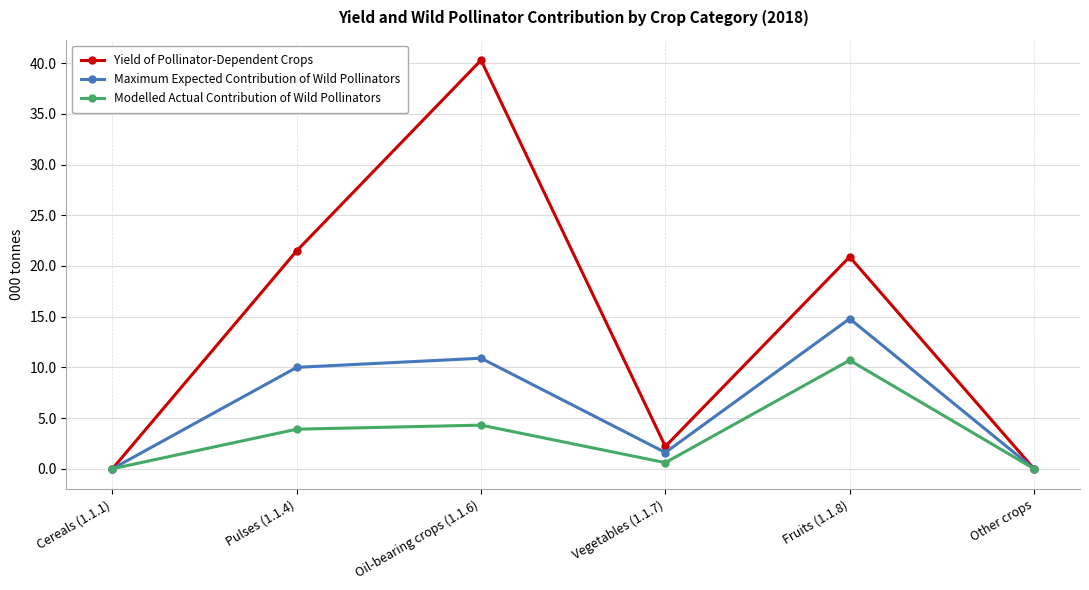

How many distinct data groups are displayed?

3